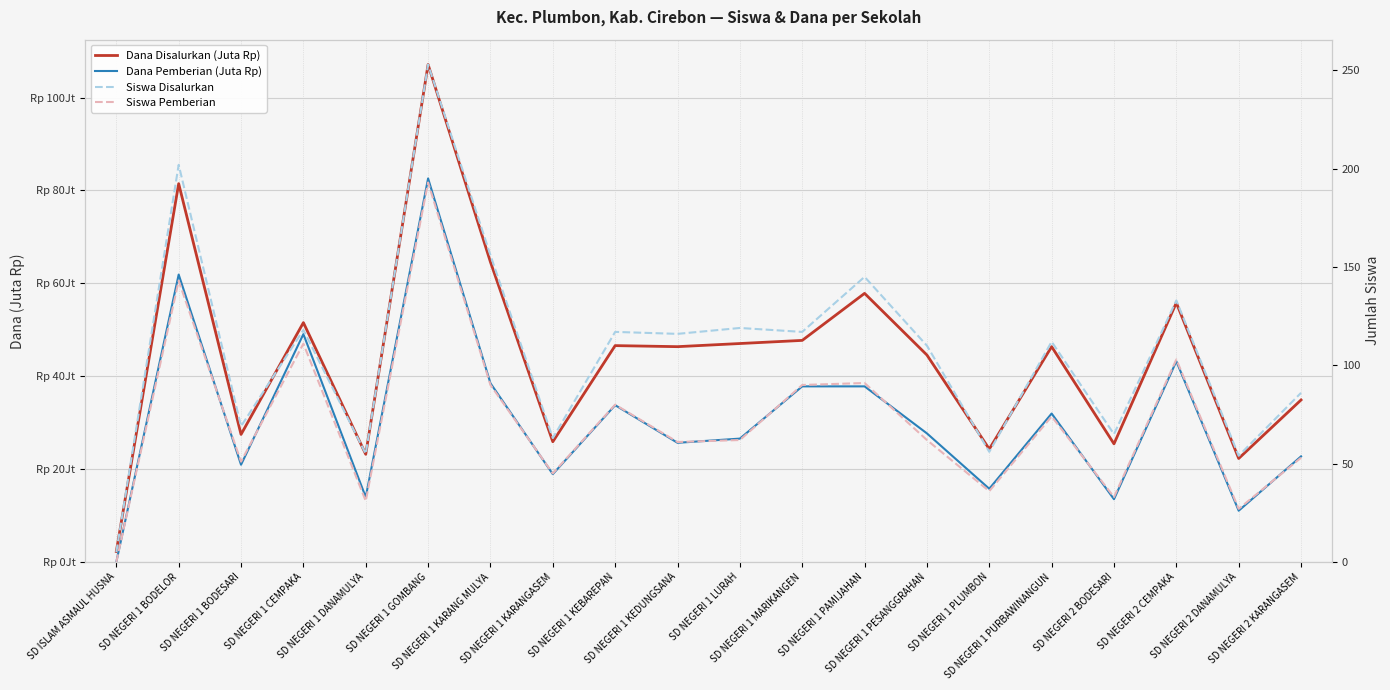

What is the difference between the Dana Pemberian (Juta Rp) values at SD NEGERI 1 PURBAWINANGUN and SD NEGERI 2 KARANGASEM?

9.2